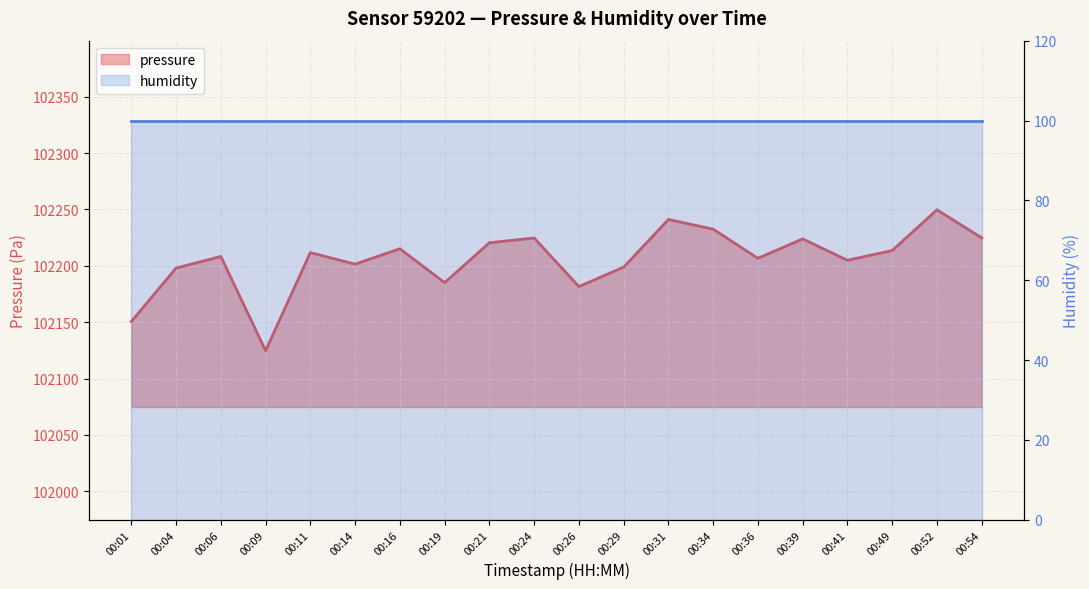

List the labels in order of value, smallest first.

00:09, 00:01, 00:26, 00:19, 00:04, 00:29, 00:14, 00:41, 00:36, 00:06, 00:11, 00:49, 00:16, 00:21, 00:39, 00:24, 00:54, 00:34, 00:31, 00:52